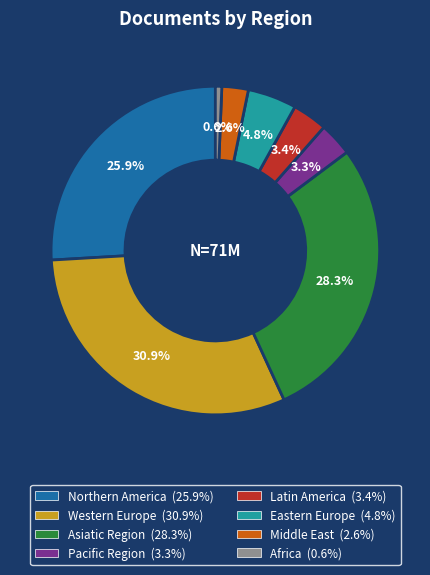

Does any single category account for the majority?

No